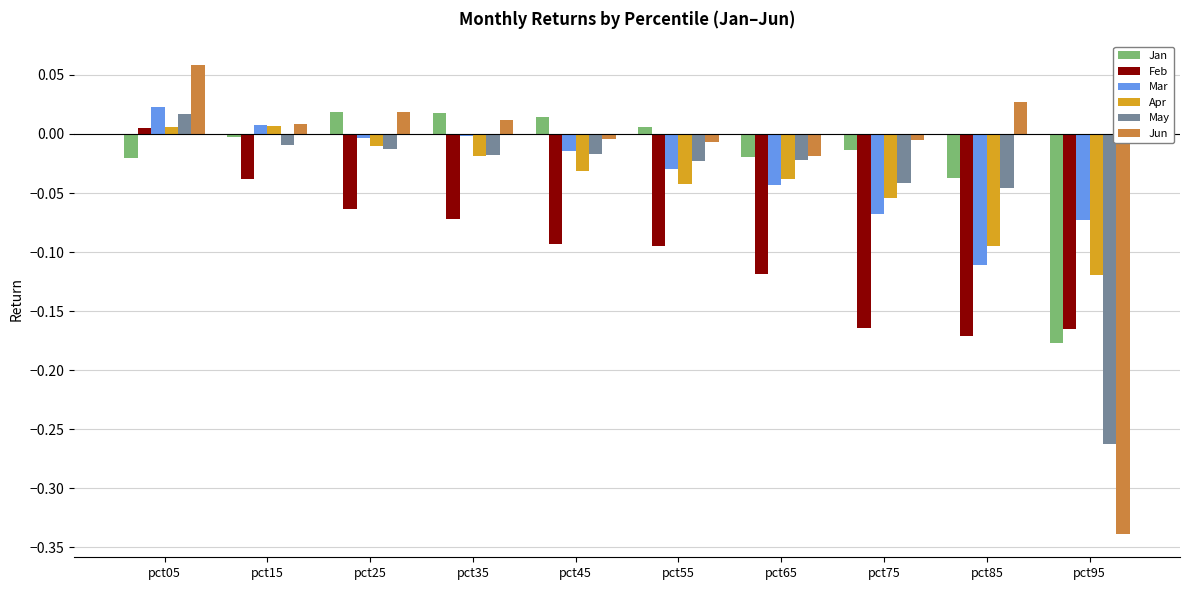

Is it true that Jun equals -0.2 at pct95?

False